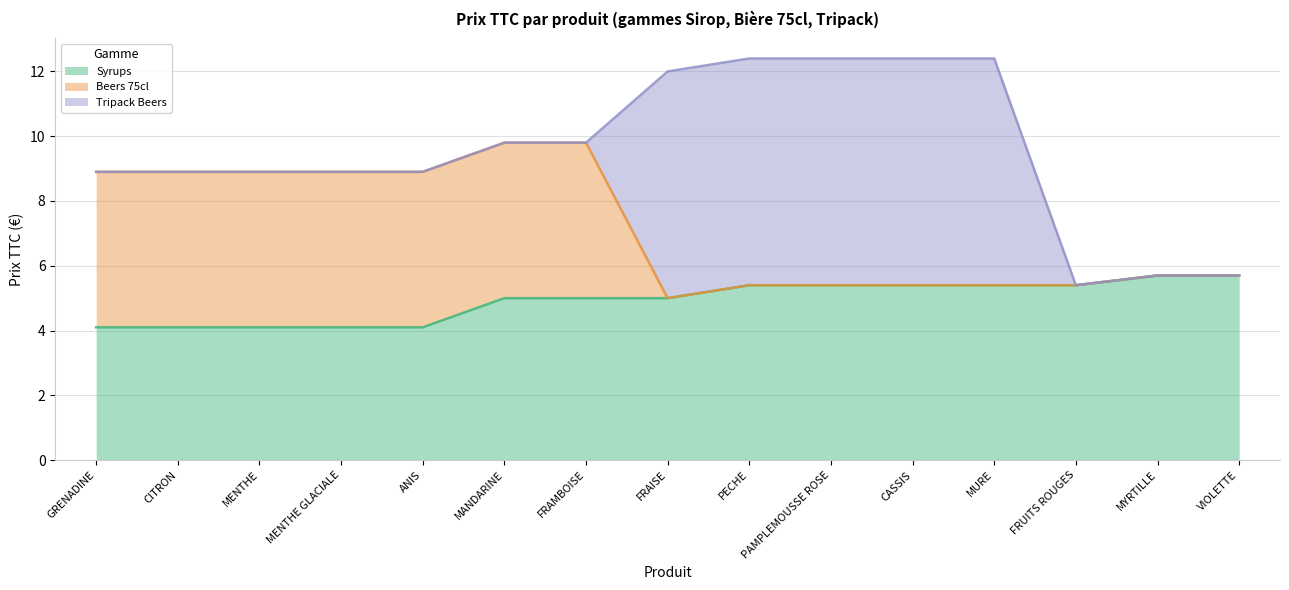

What is the total value across all series at PAMPLEMOUSSE ROSE?

12.4